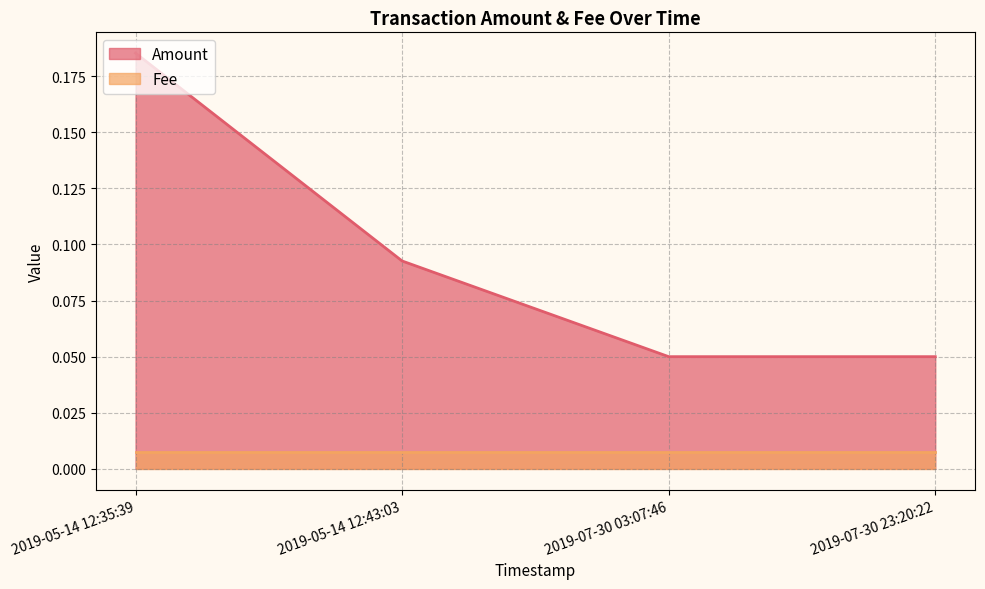

What is the difference between the maximum and minimum values?

0.1